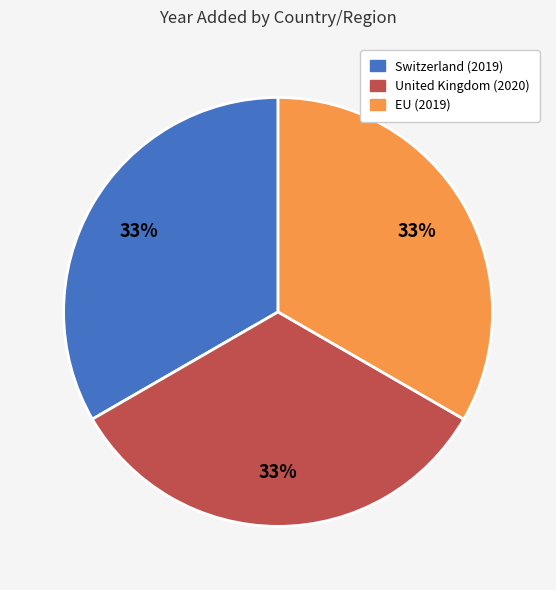

What percentage is the Switzerland (2019) slice, to the nearest percent?

33%